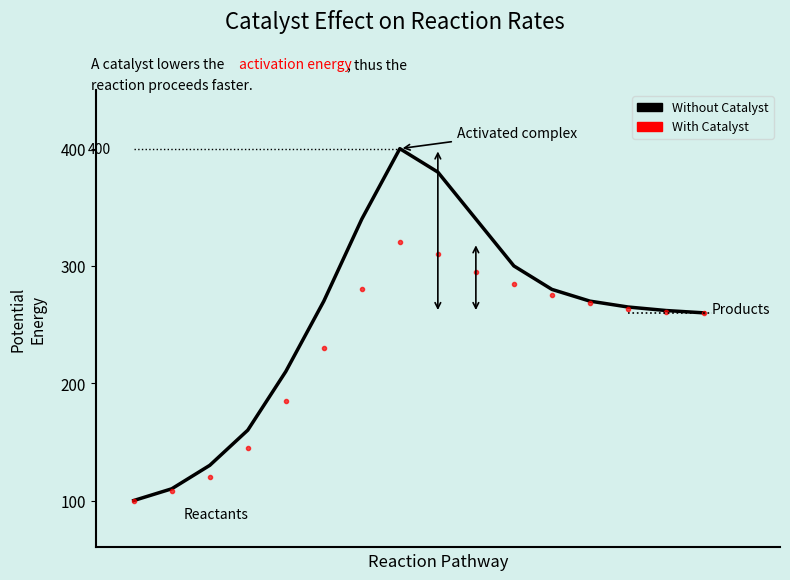

Which series has the largest range (max minus min)?

Without Catalyst